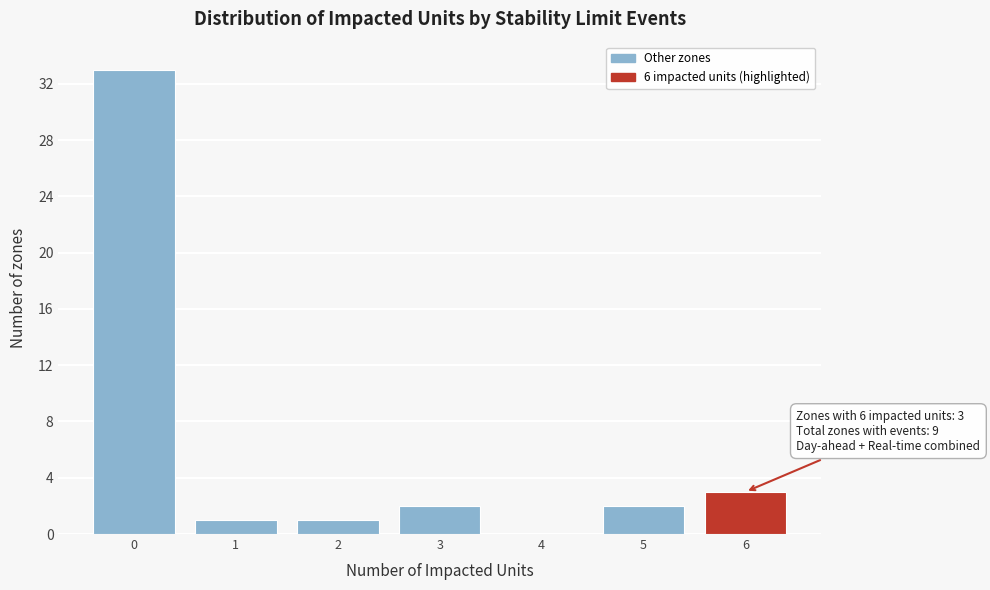

Which range on the x-axis has the tallest bar?

-0.5 to 0.5